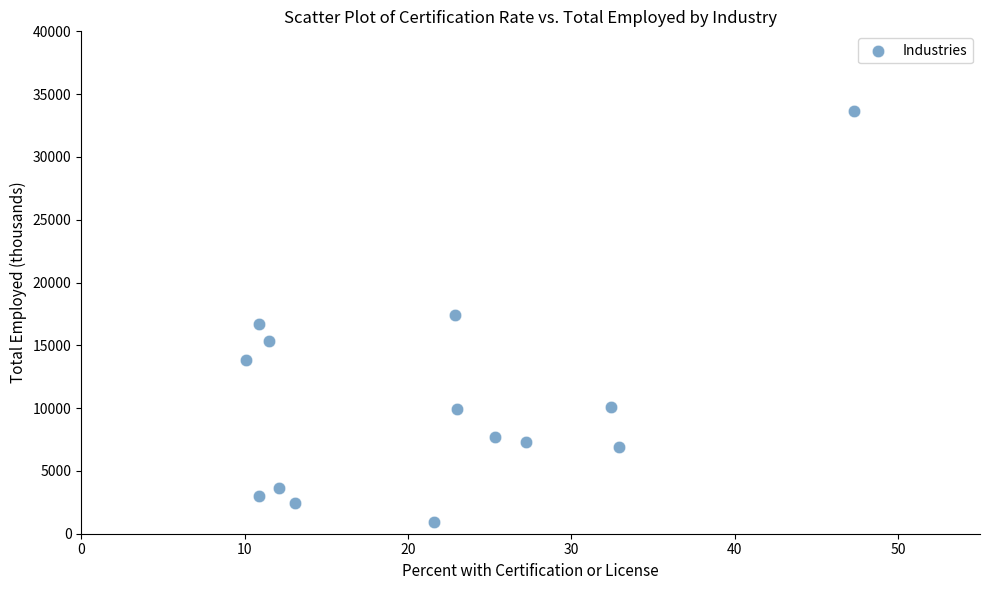

What is the range of Y values (max minus min)?

32761